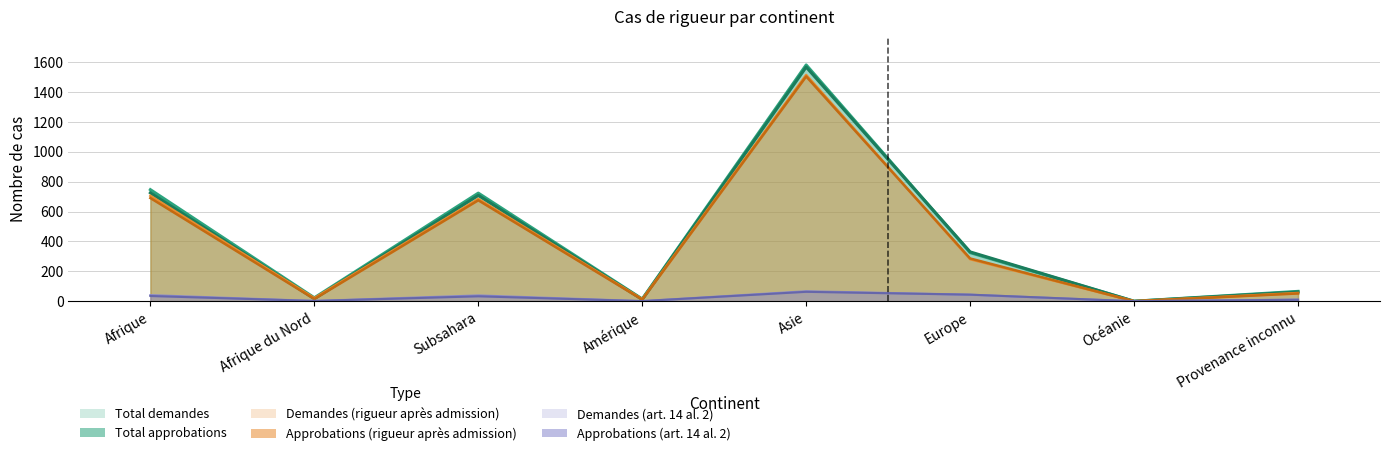

What is the sum of all Demandes (art. 14 al. 2) values?

205